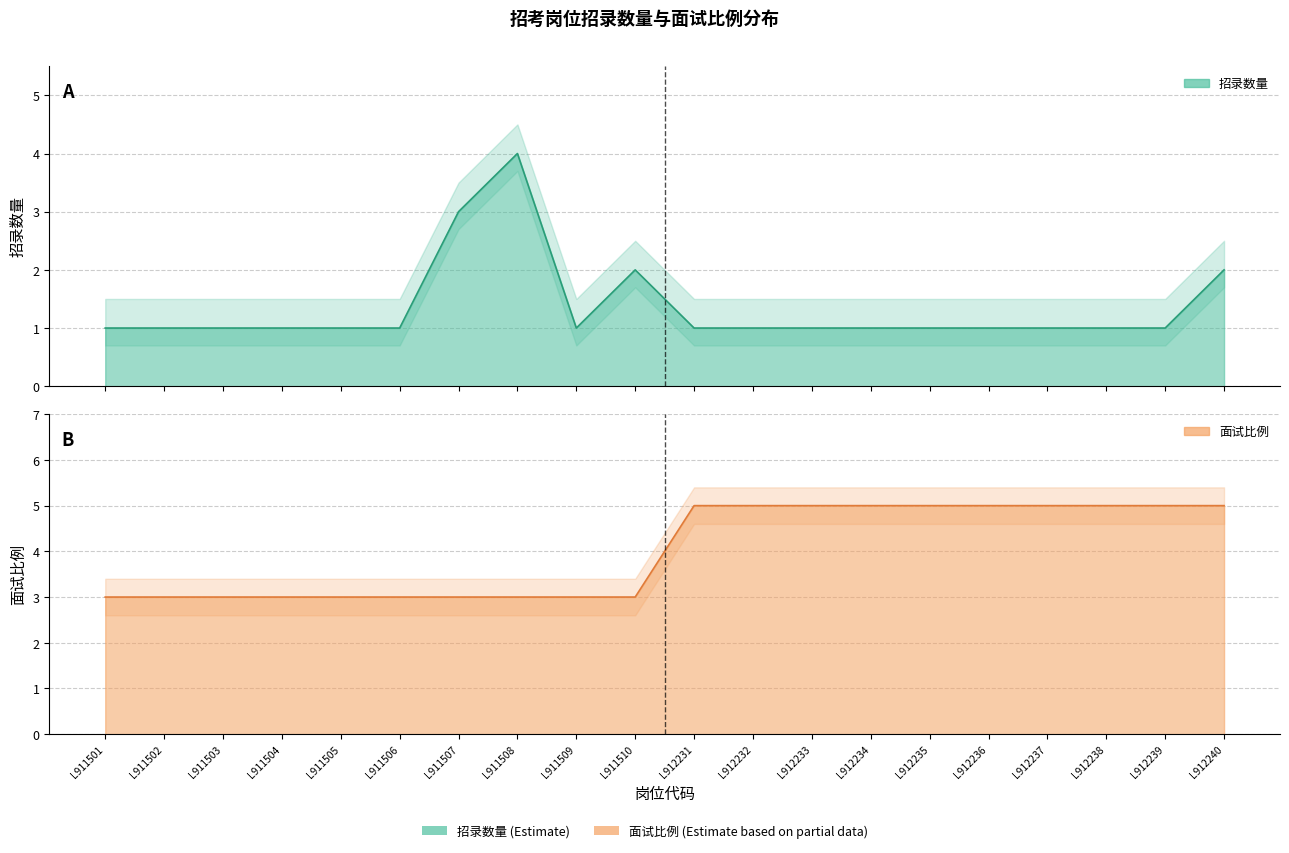

How many interior local peaks does the 招录数量 series have?

2